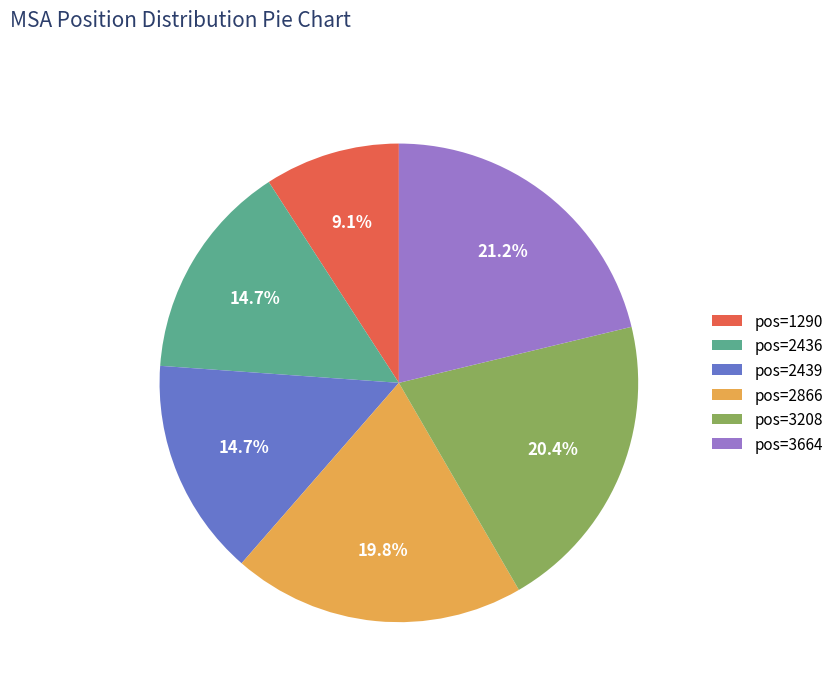

Do pos=1290 and pos=2439 together represent more than half of the pie?

No